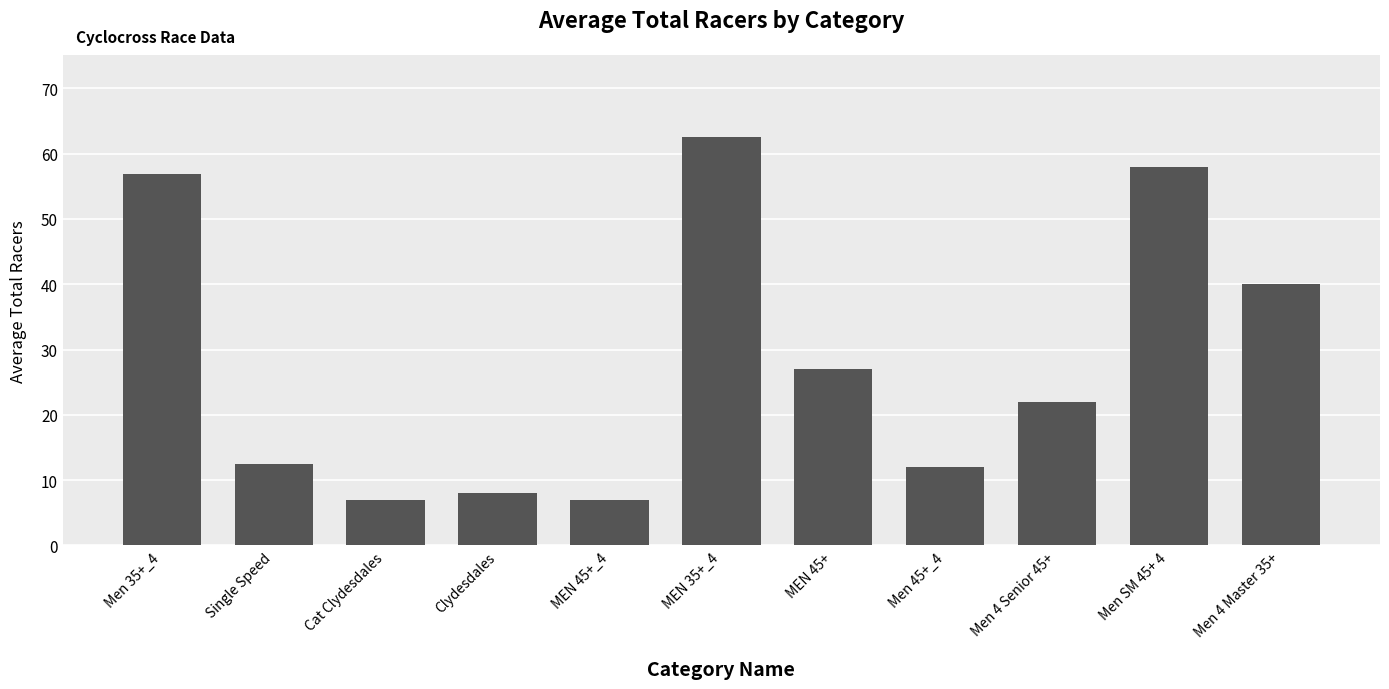

The chart shows a value of 38.2 at Men 35+_4. True or false?

False